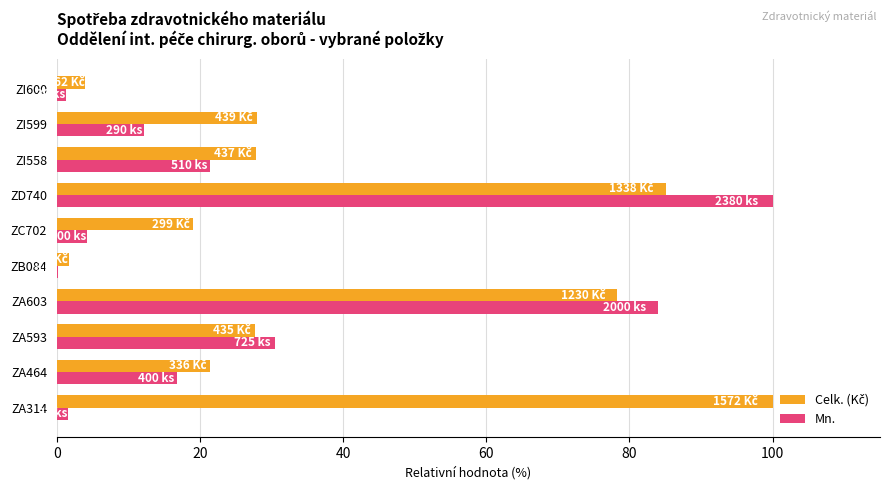

At which label is Mn. closest to 50?

ZA593